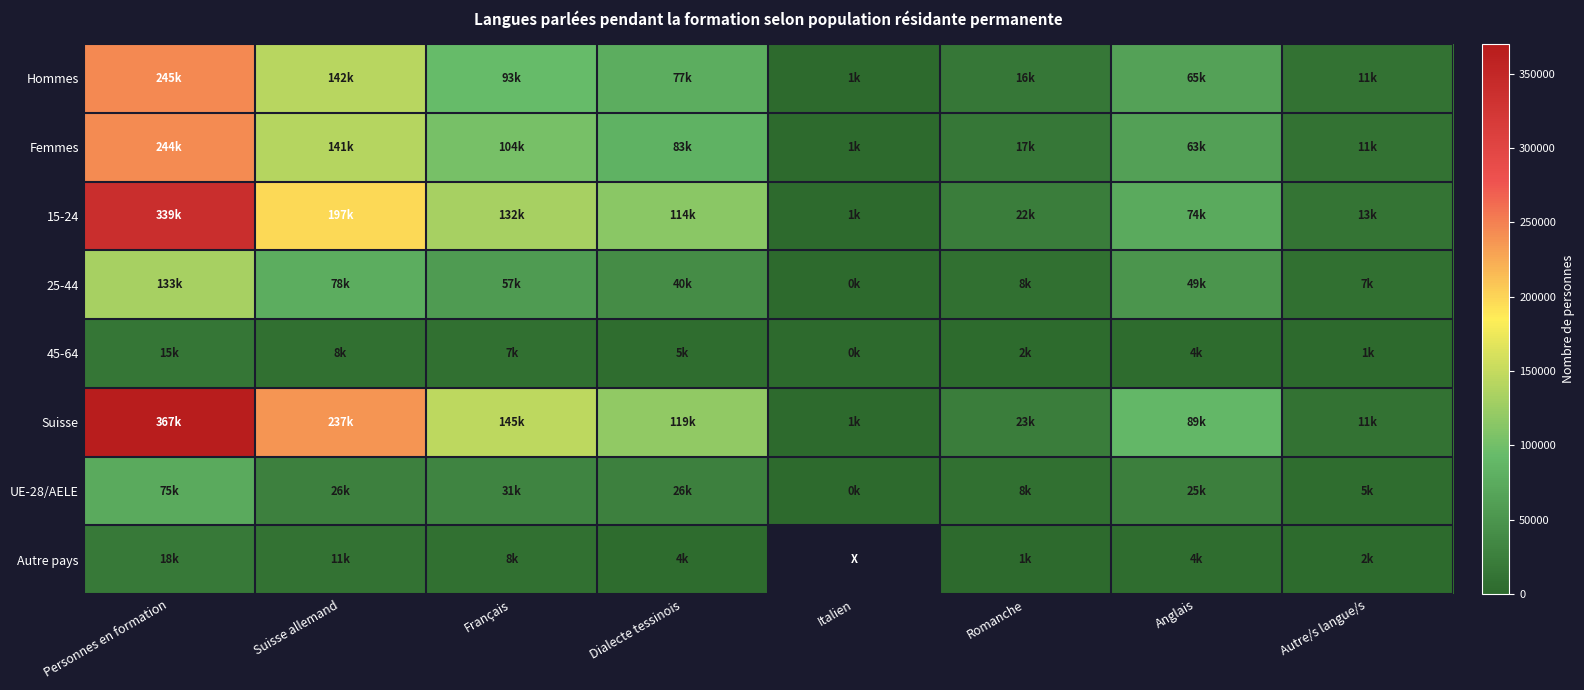

What is the total value across all series at Autre/s langue/s?

60896.8